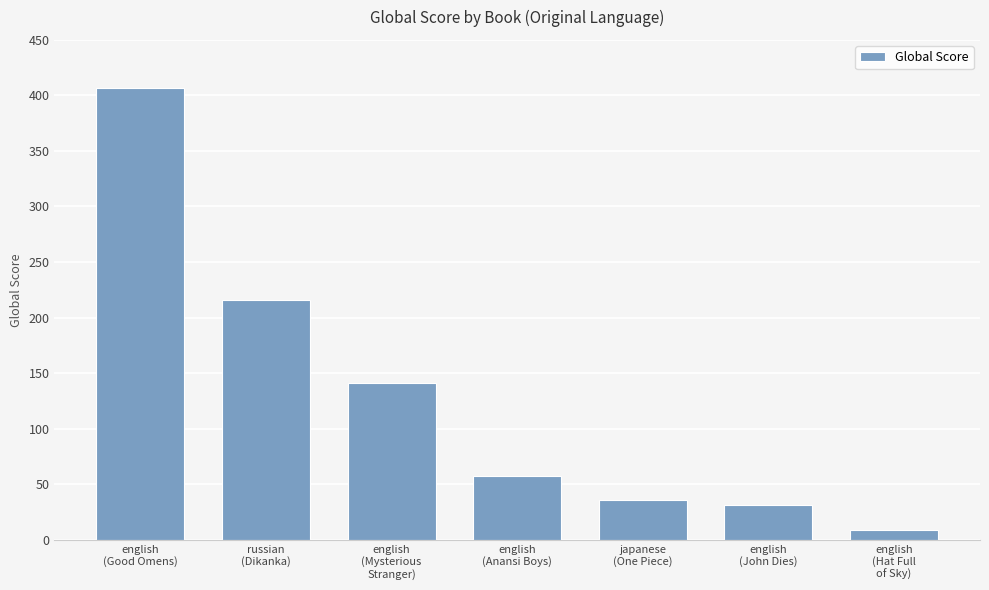

What is the difference between the maximum and minimum values?

398